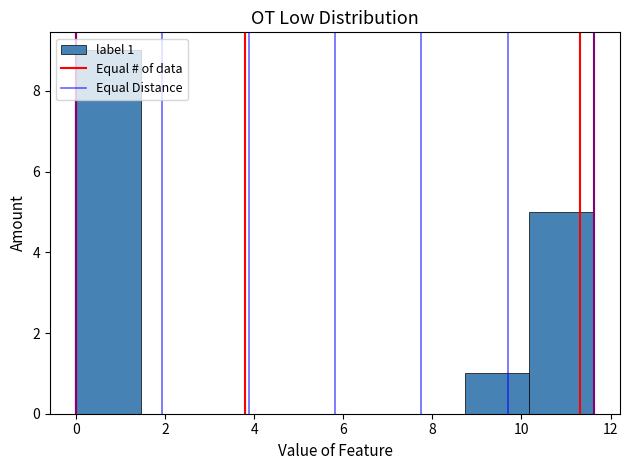

Over which range of the x-axis is the bar tallest?

0.0 to 1.4